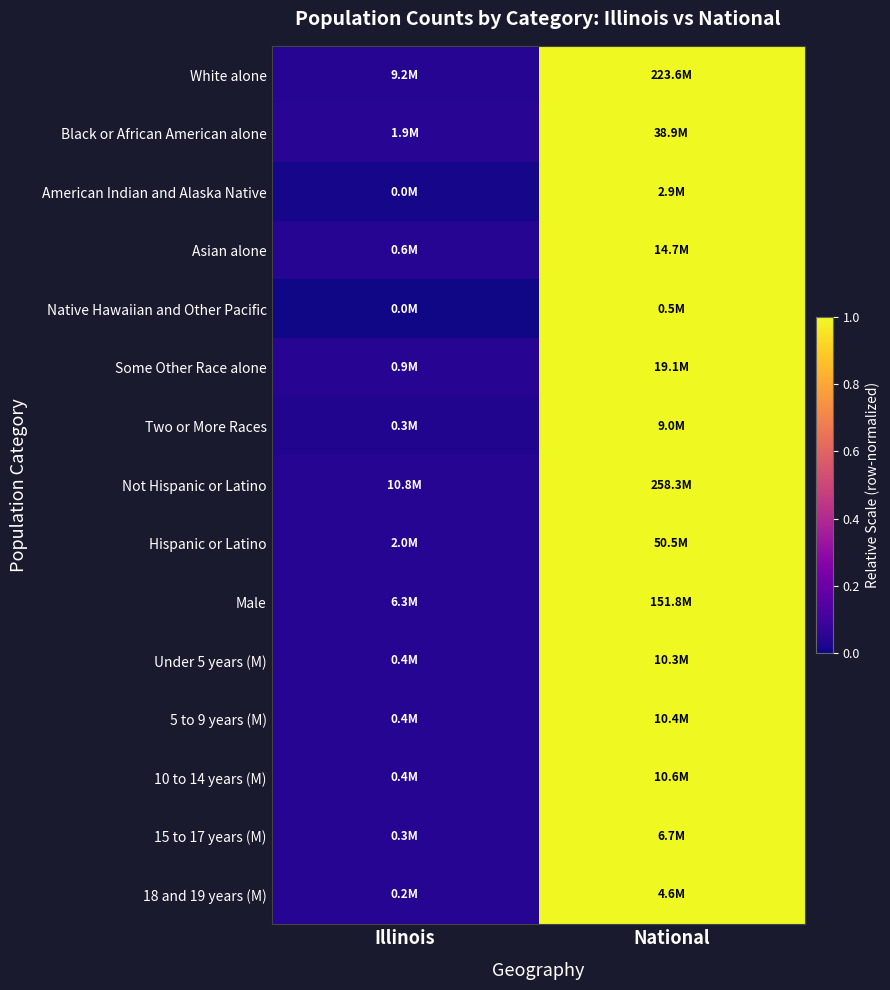

At which category is the sum across all series the highest?

National